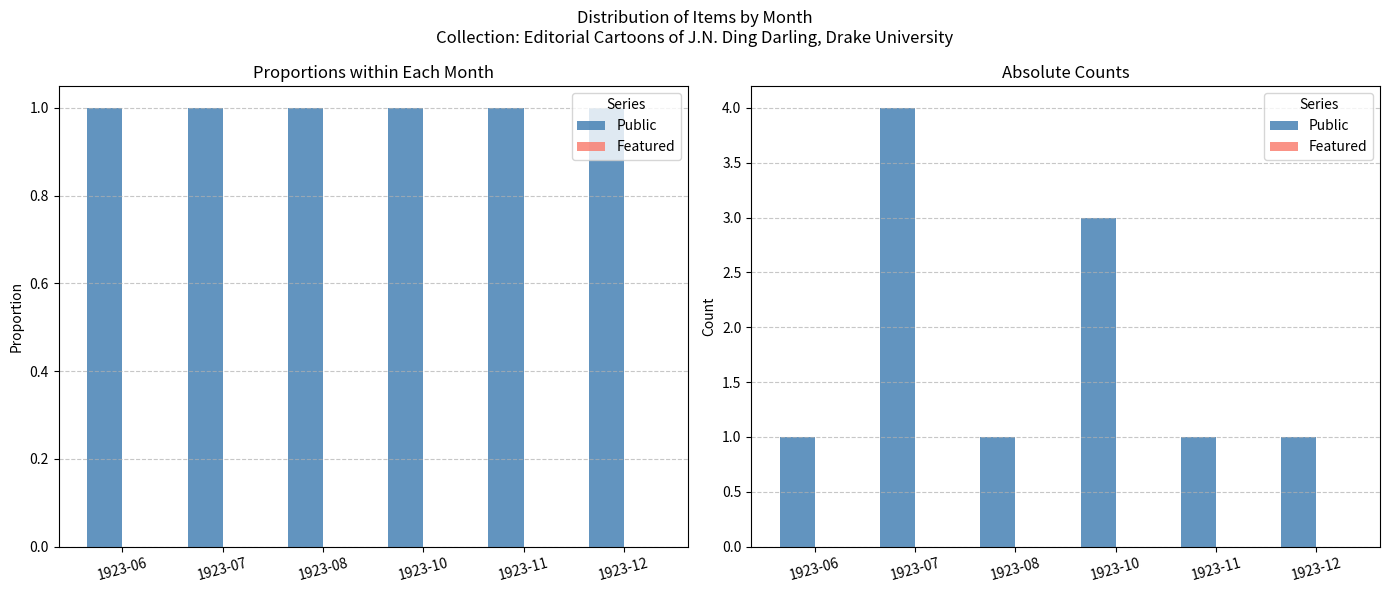

Reading right to left, list all the values displayed in this chart.

Public: 1	1	3	1	4	1
Featured: 0	0	0	0	0	0